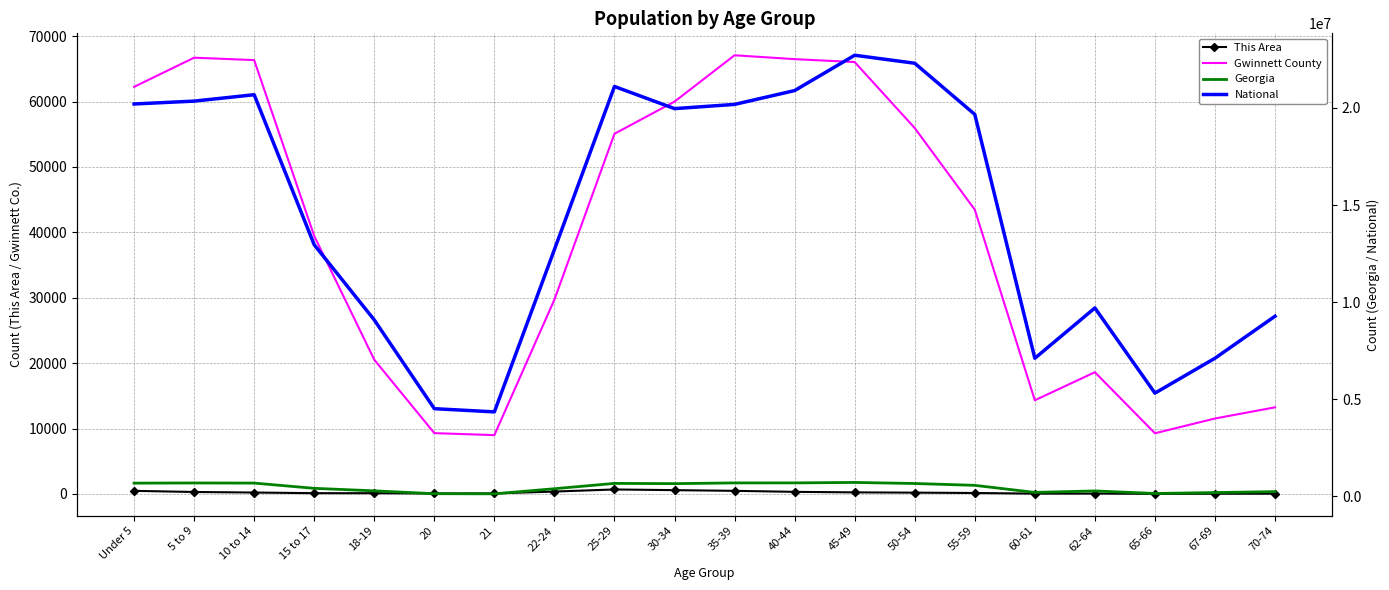

What are all the series names shown in the legend?

This Area, Gwinnett County, Georgia, National